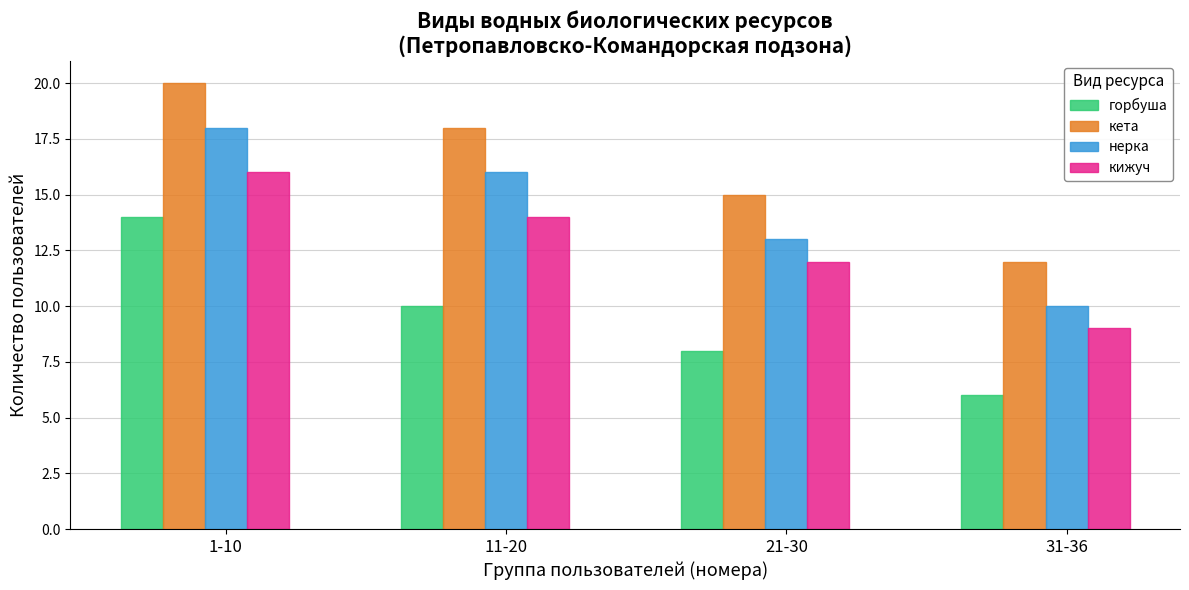

What is the difference between the кета values at 31-36 and 11-20?

6